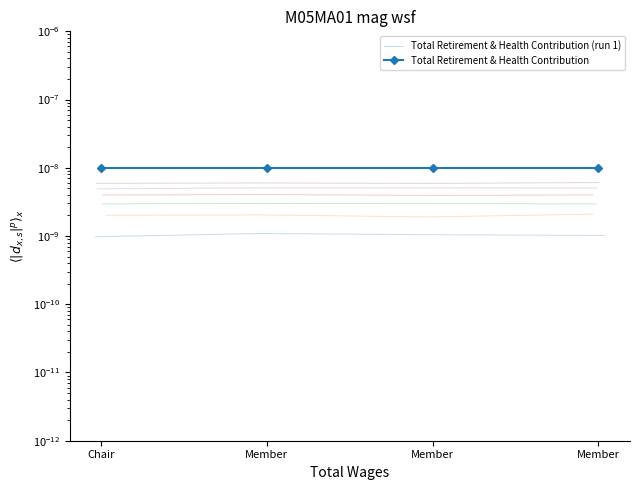

Which series has the largest total across all categories?

Total Retirement & Health Contribution